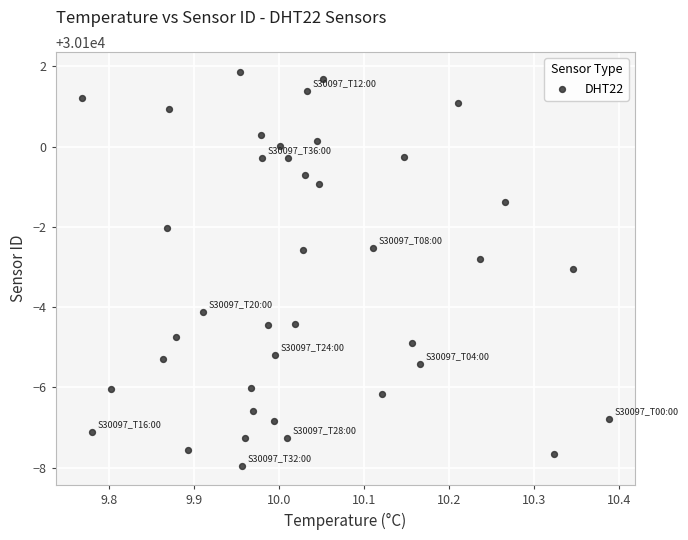

What is the range of Y values (max minus min)?

9.8